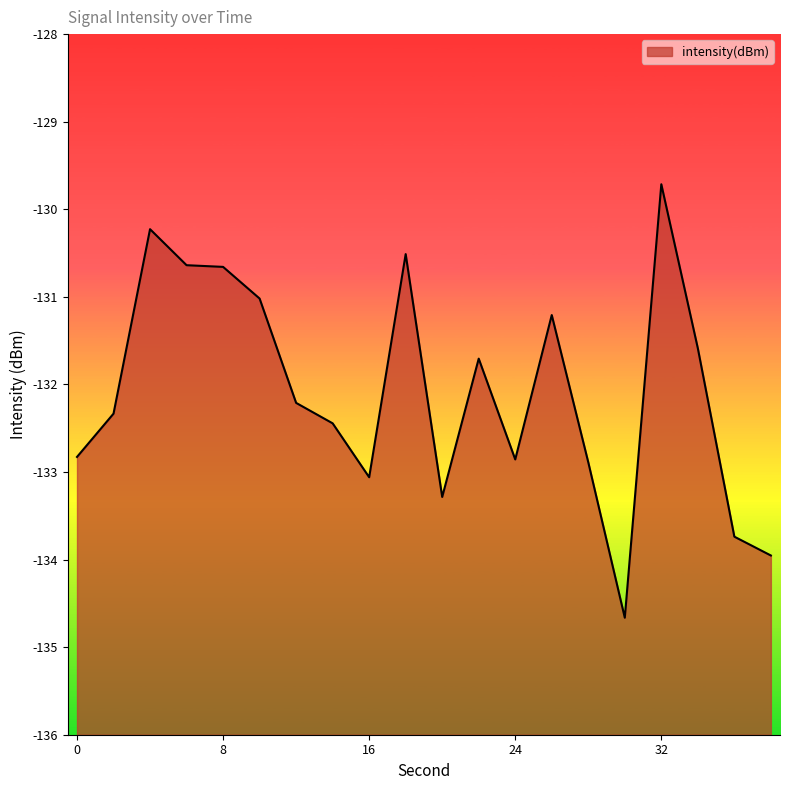

Is it true that the value at 16 is -133.1?

True